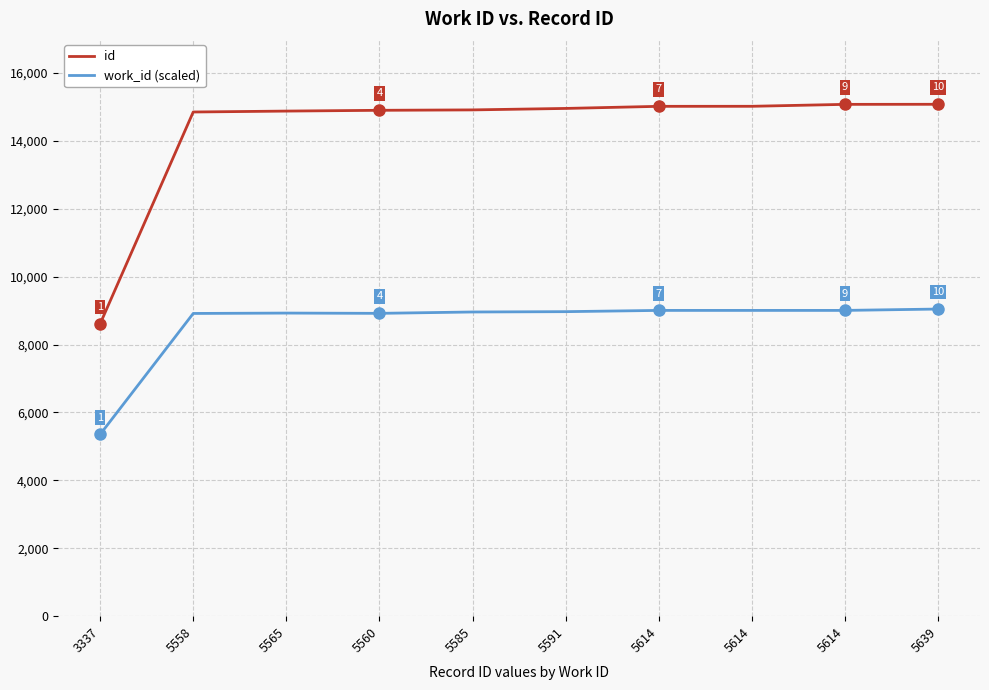

The value of work_id (scaled) at 5558 is 12746.3. True or false?

False